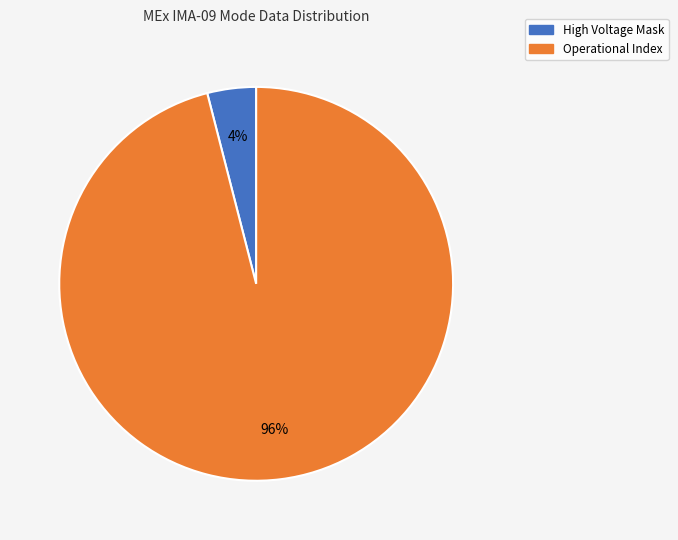

To the nearest percent, what is the average slice percentage?

50%